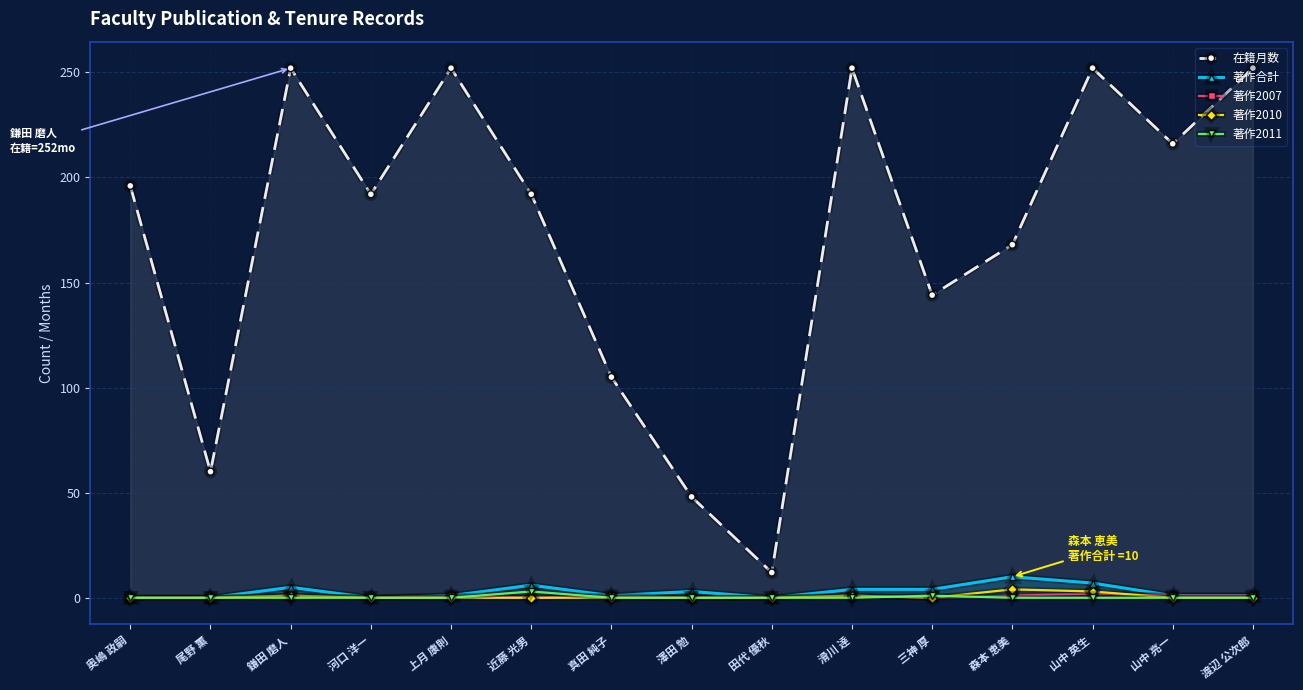

At how many categories does at least one series exceed 118?

11